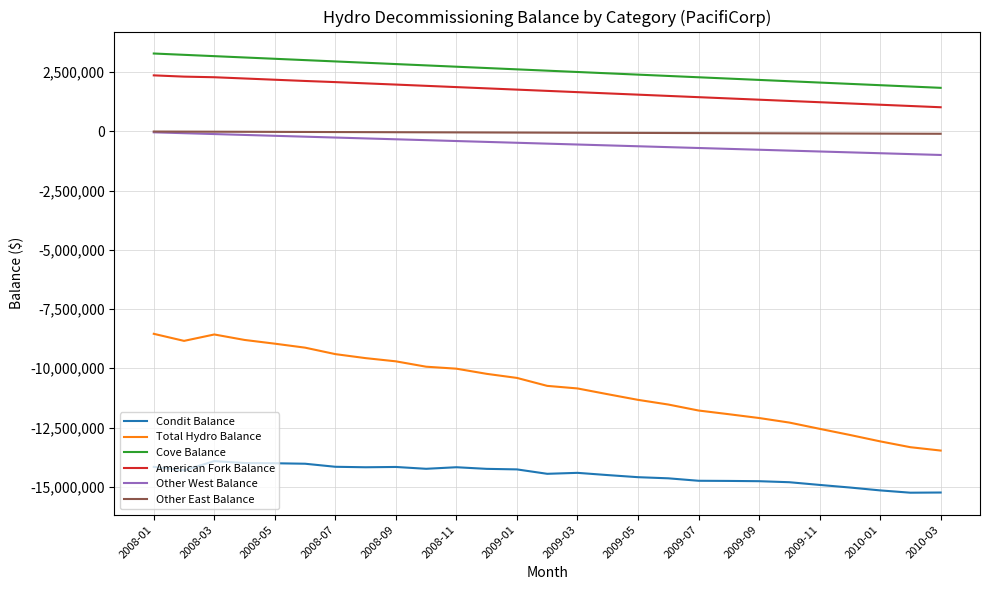

Which series has the largest total across all categories?

Cove Balance